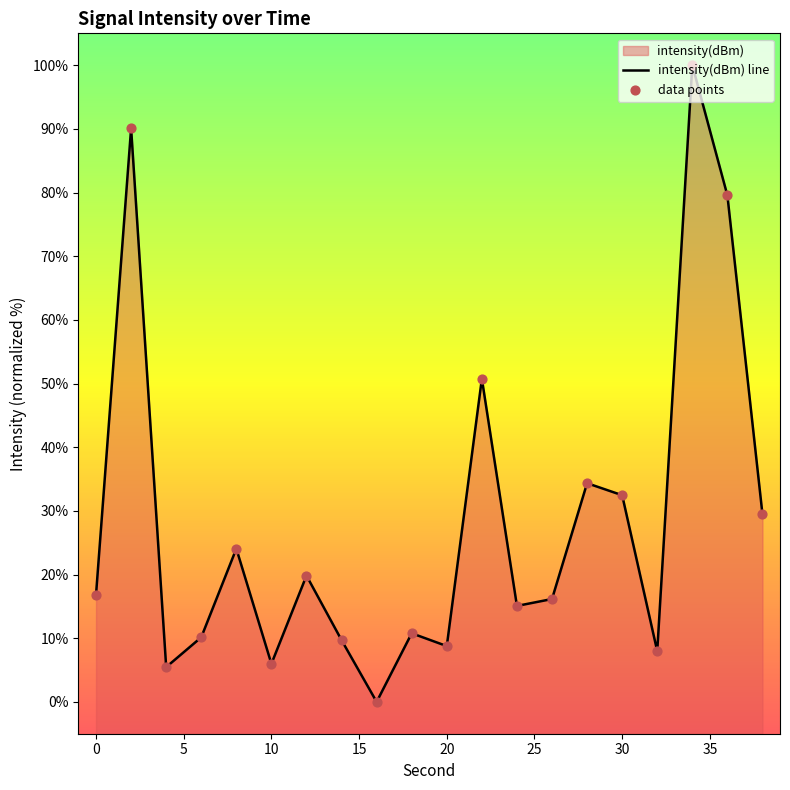

What is the total value across all series at 5?

10.9